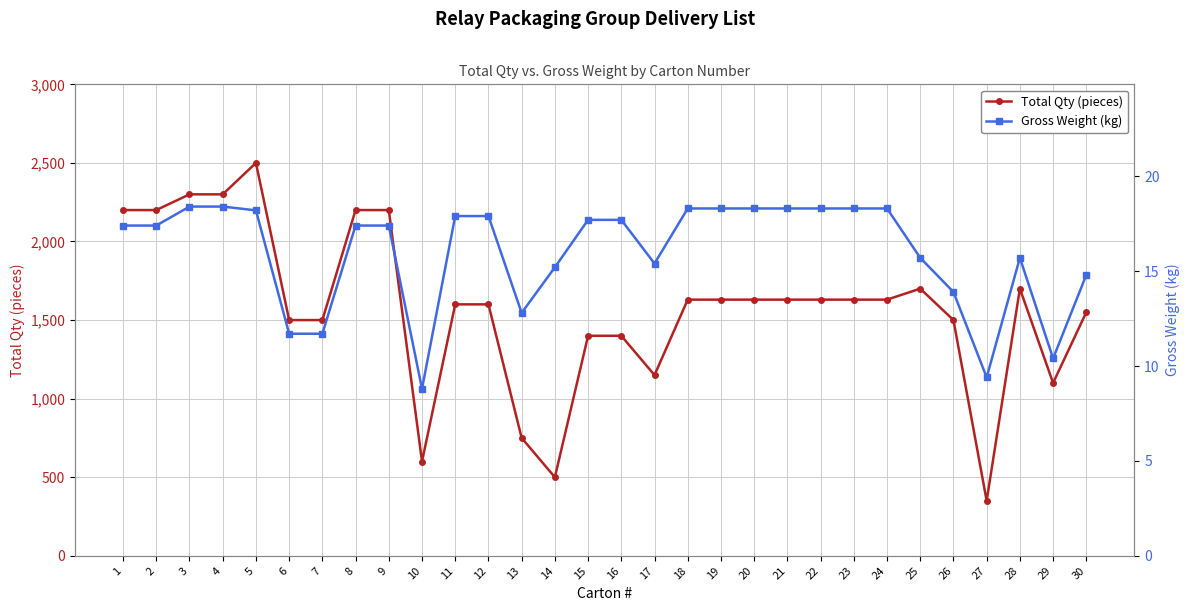

What is the smallest value displayed?

8.8